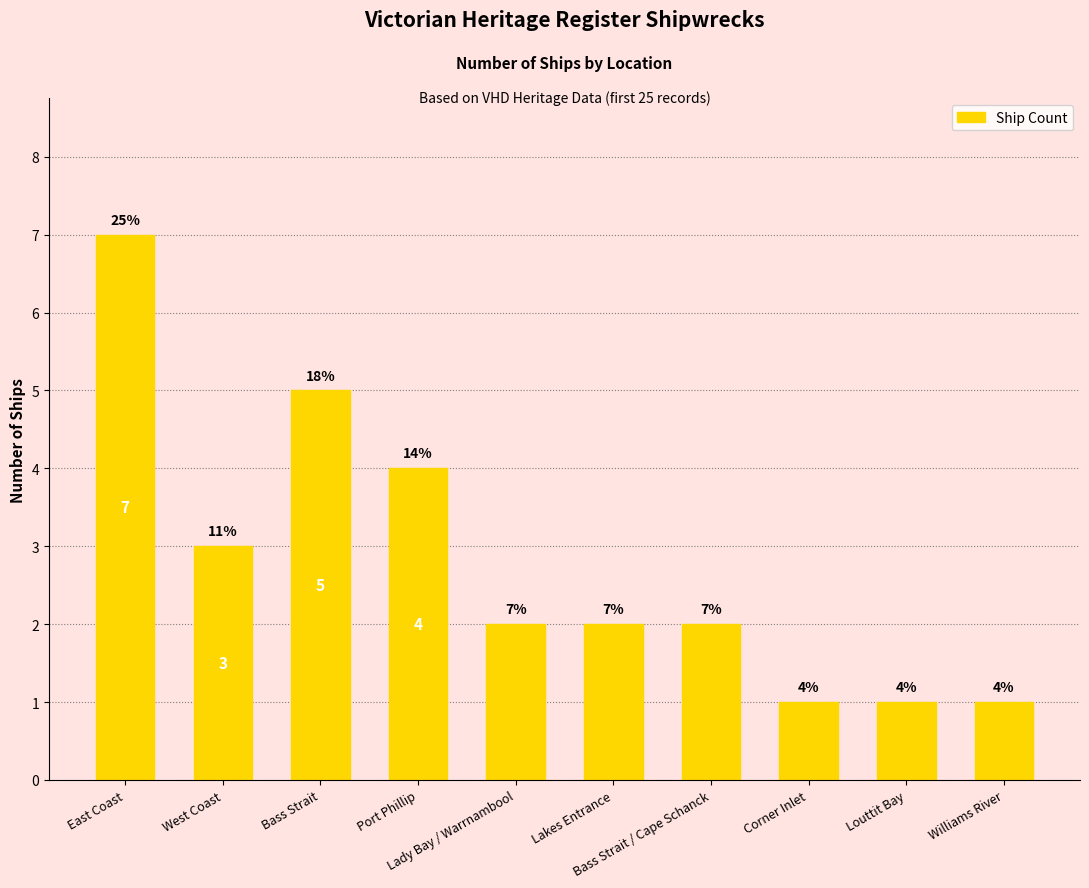

What value does the data have at West Coast?

3